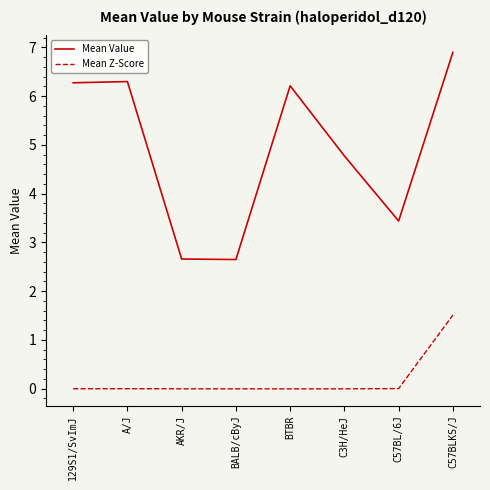

Which series has the largest total across all categories?

Mean Value